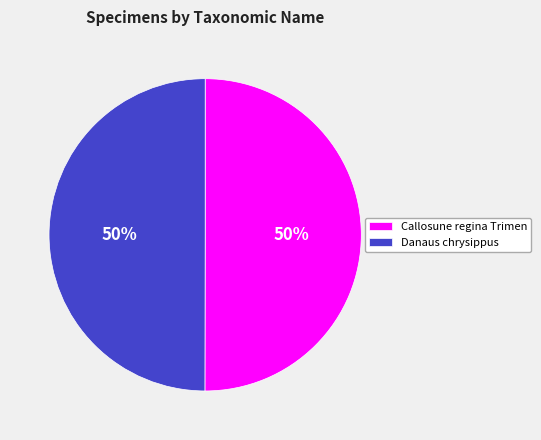

Combined, do Danaus chrysippus and Callosune regina Trimen account for over 50%?

Yes